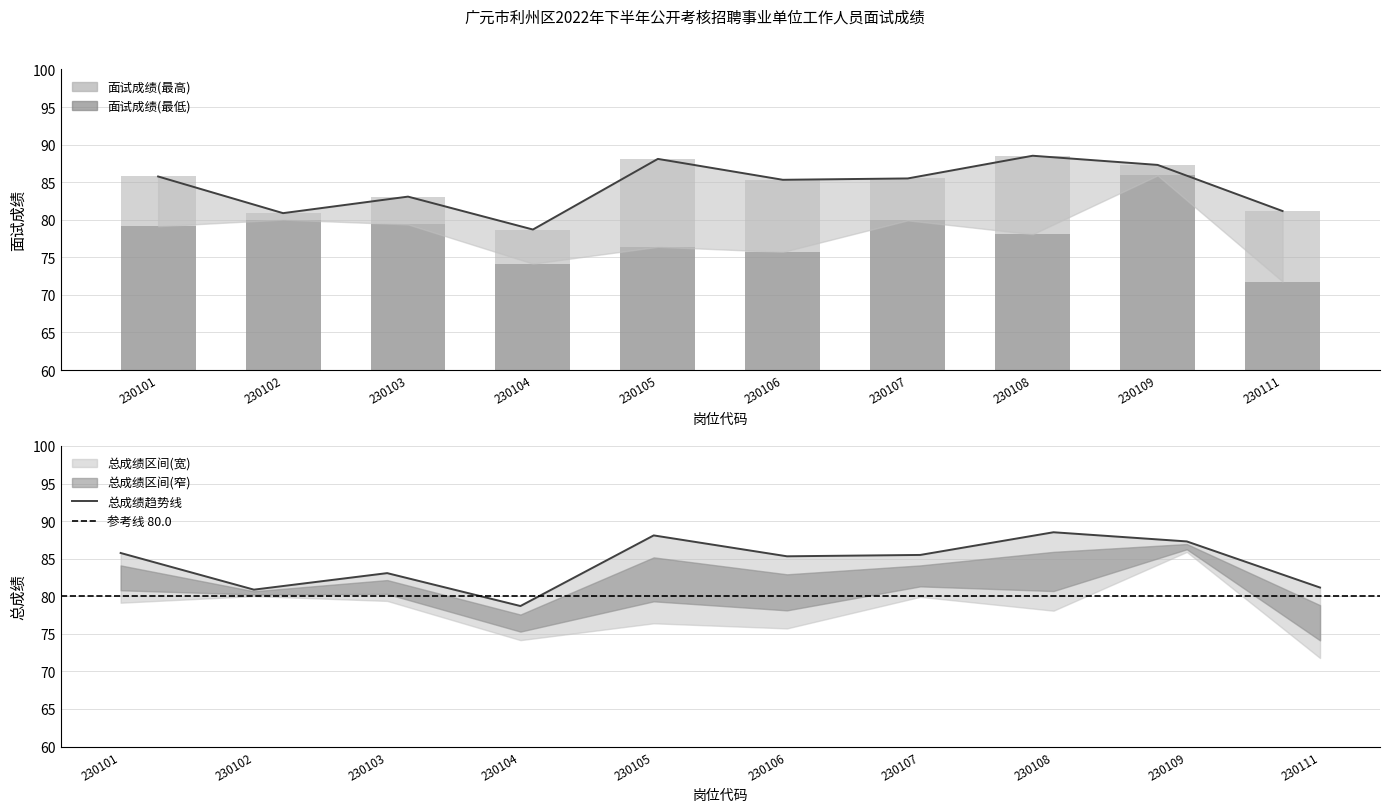

Which series changed the most between 230103 and 230107?

面试成绩